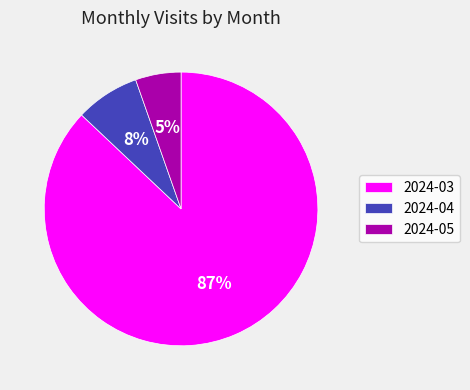

Between 2024-03 and 2024-05, which is larger?

2024-03